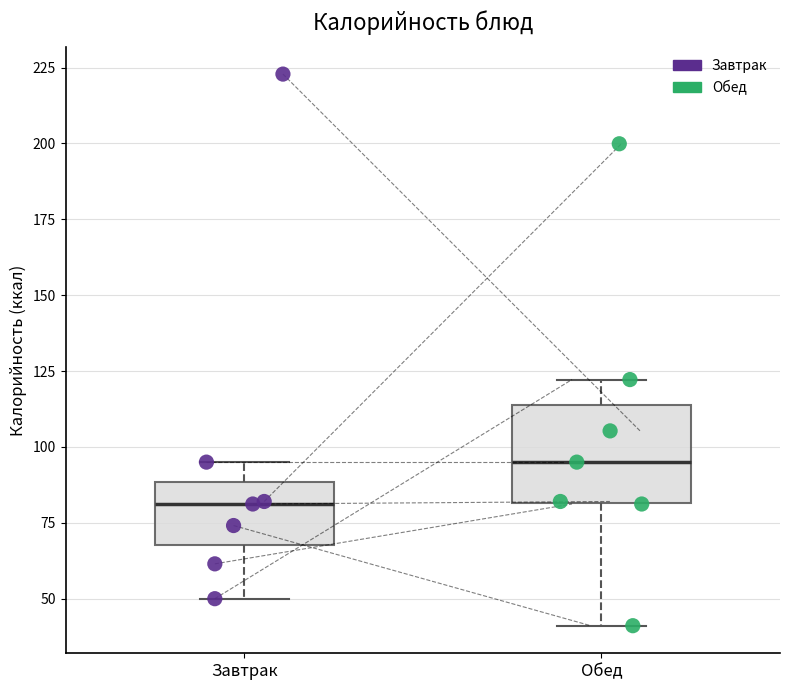

Reading left to right, transcribe this box plot: for each box, give where its median line is, the range the box spans, and where its two whiskers end, as read against the y-axis. The values are not printed on the chart, so give them approximately, as read against the axis.

Завтрак: median 80, box 70 to 90, whiskers 50 to 95
Обед: median 95, box 80 to 115, whiskers 40 to 120